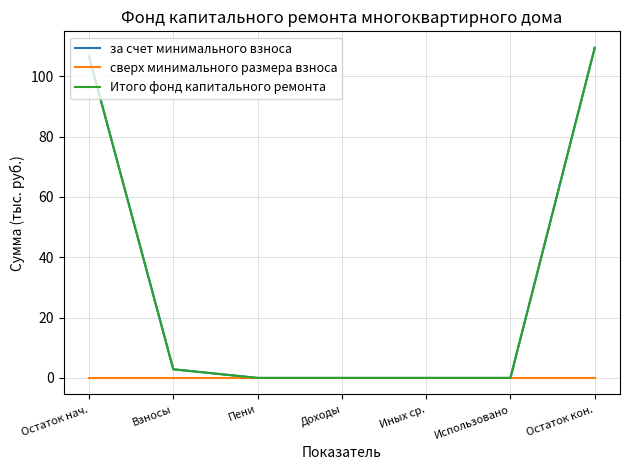

Is it true that Итого фонд капитального ремонта equals 0.0 at Доходы?

True